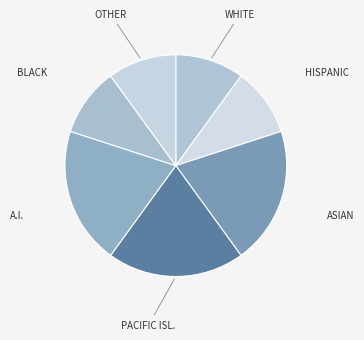

Combined, do ASIAN and WHITE account for over 50%?

No